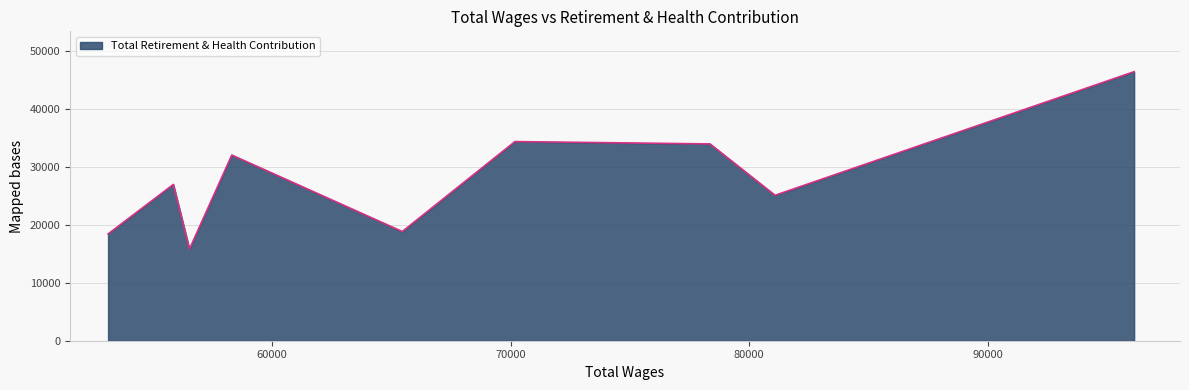

What is the greatest value displayed?

46470